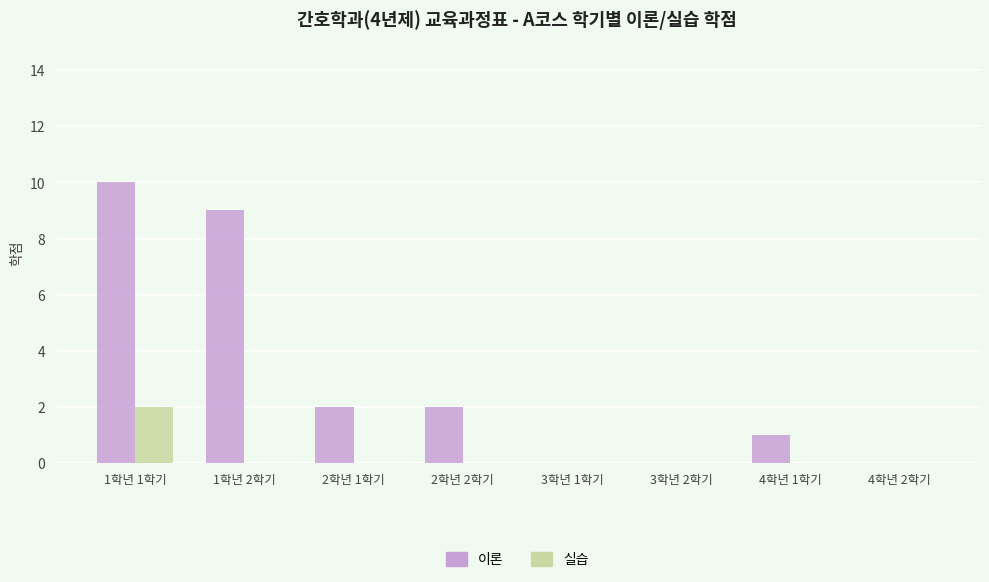

Does the chart contain stacked bars?

No